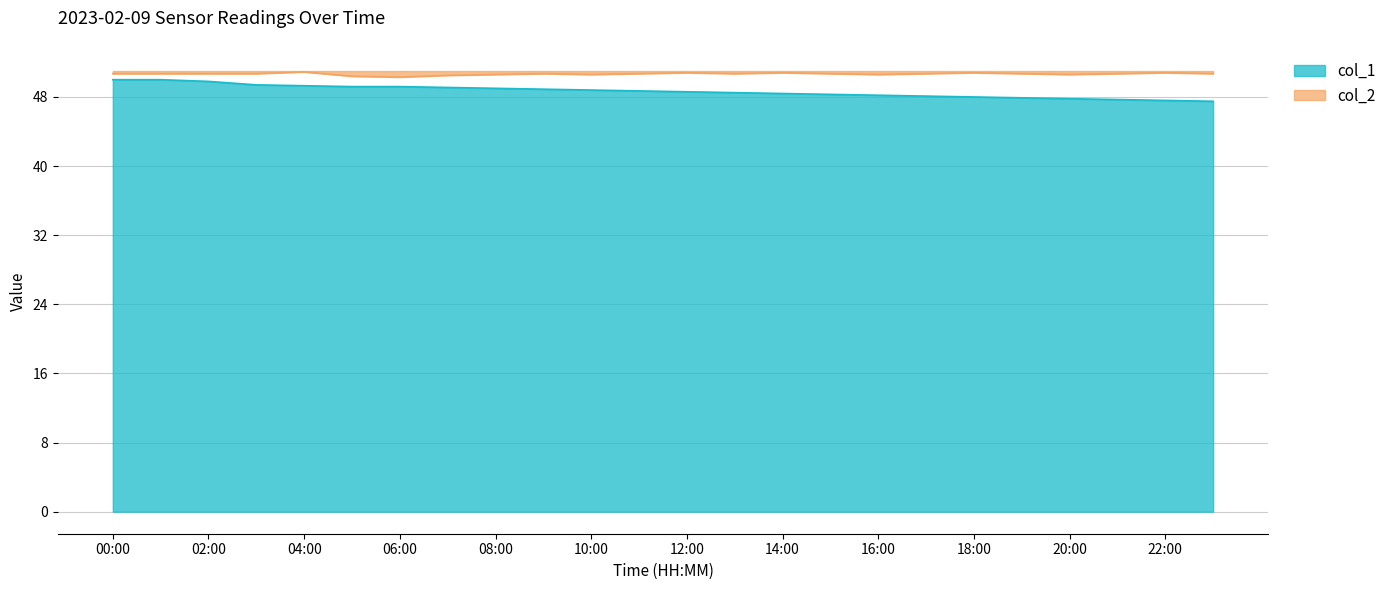

Reading left to right, list all the values displayed in this chart.

col_1: 00:00=50.0	01:00=50.0	02:00=49.8	03:00=49.4	04:00=49.3	05:00=49.2	06:00=49.2	07:00=49.1	08:00=49.0	09:00=48.9	10:00=48.8	11:00=48.7	12:00=48.6	13:00=48.5	14:00=48.4	15:00=48.3	16:00=48.2	17:00=48.1	18:00=48.0	19:00=47.9	20:00=47.8	21:00=47.7	22:00=47.6	23:00=47.5
col_2: 00:00=50.7	01:00=50.7	02:00=50.7	03:00=50.7	04:00=50.9	05:00=50.4	06:00=50.3	07:00=50.5	08:00=50.6	09:00=50.7	10:00=50.6	11:00=50.7	12:00=50.8	13:00=50.7	14:00=50.8	15:00=50.7	16:00=50.6	17:00=50.7	18:00=50.8	19:00=50.7	20:00=50.6	21:00=50.7	22:00=50.8	23:00=50.7